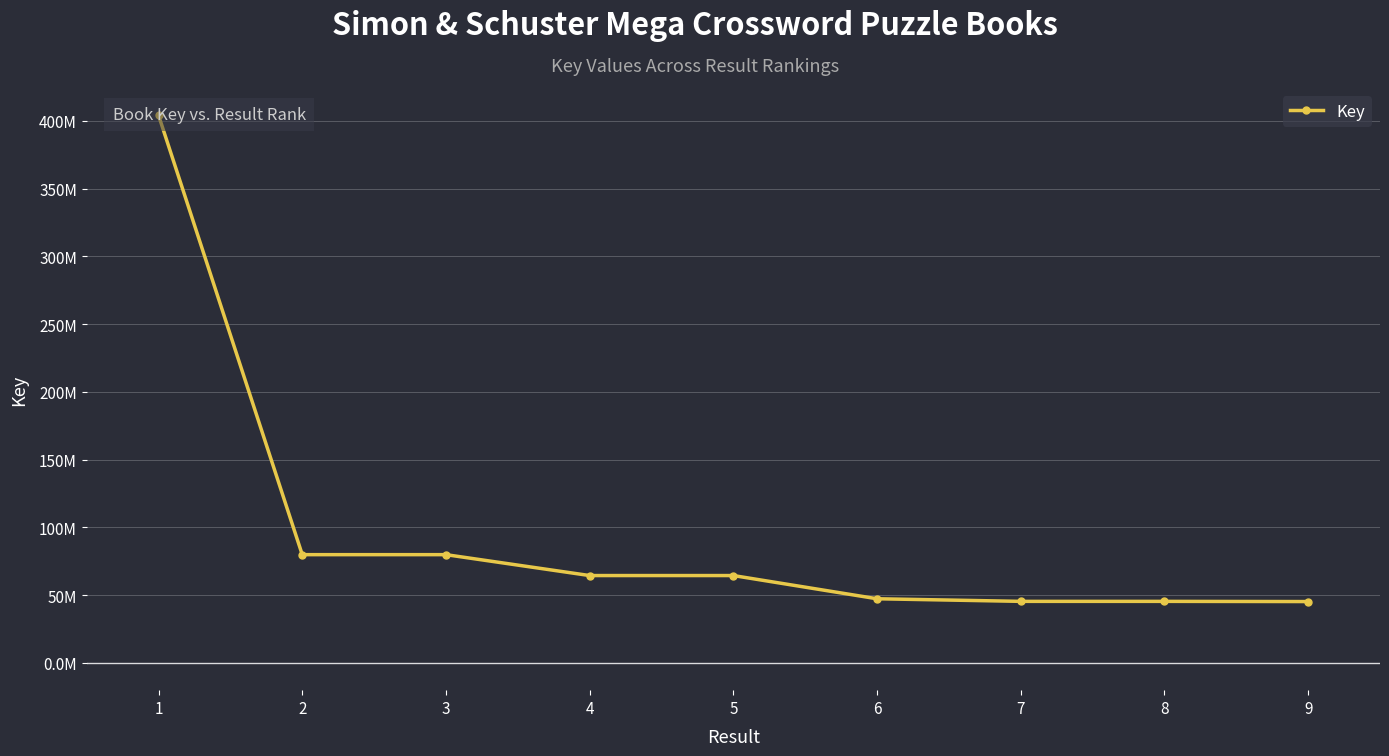

Which label corresponds to the smallest value in the chart?

9